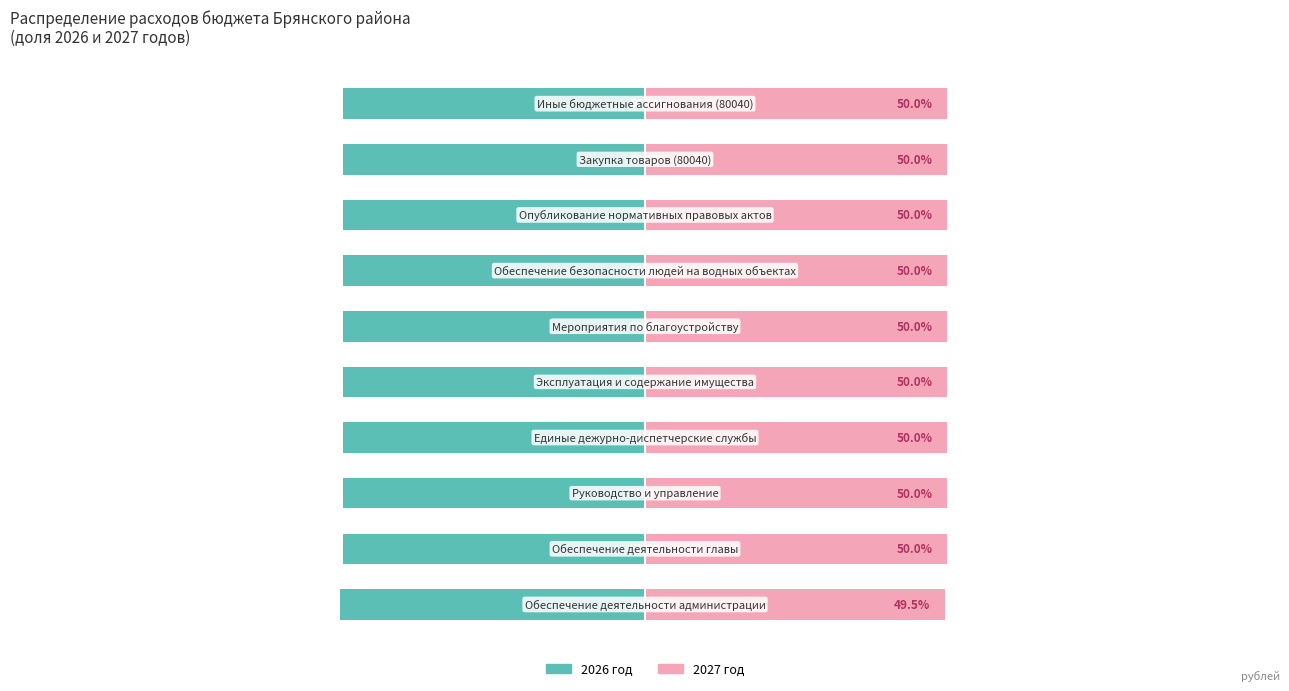

What is the maximum value for 2026 год?

-50.0